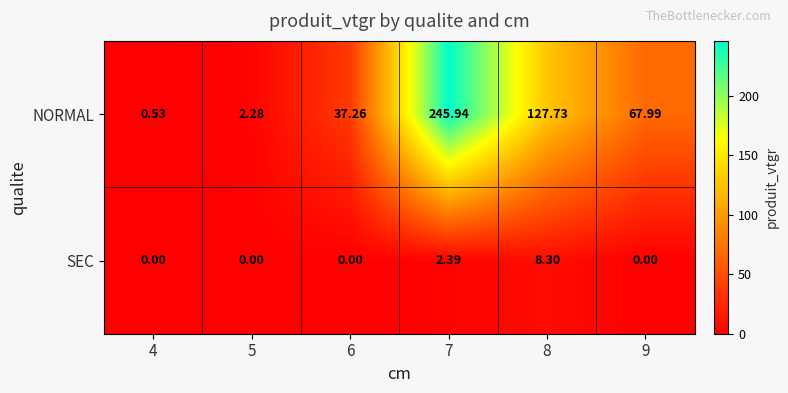

Which series changed the most between 5 and 7?

NORMAL